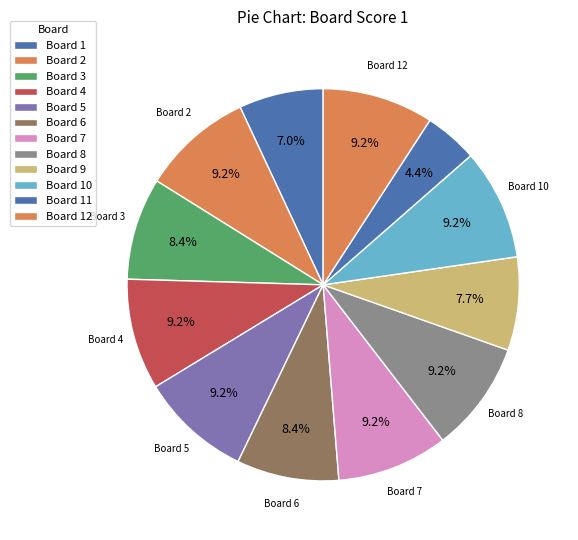

Count the number of slices in the pie.

12